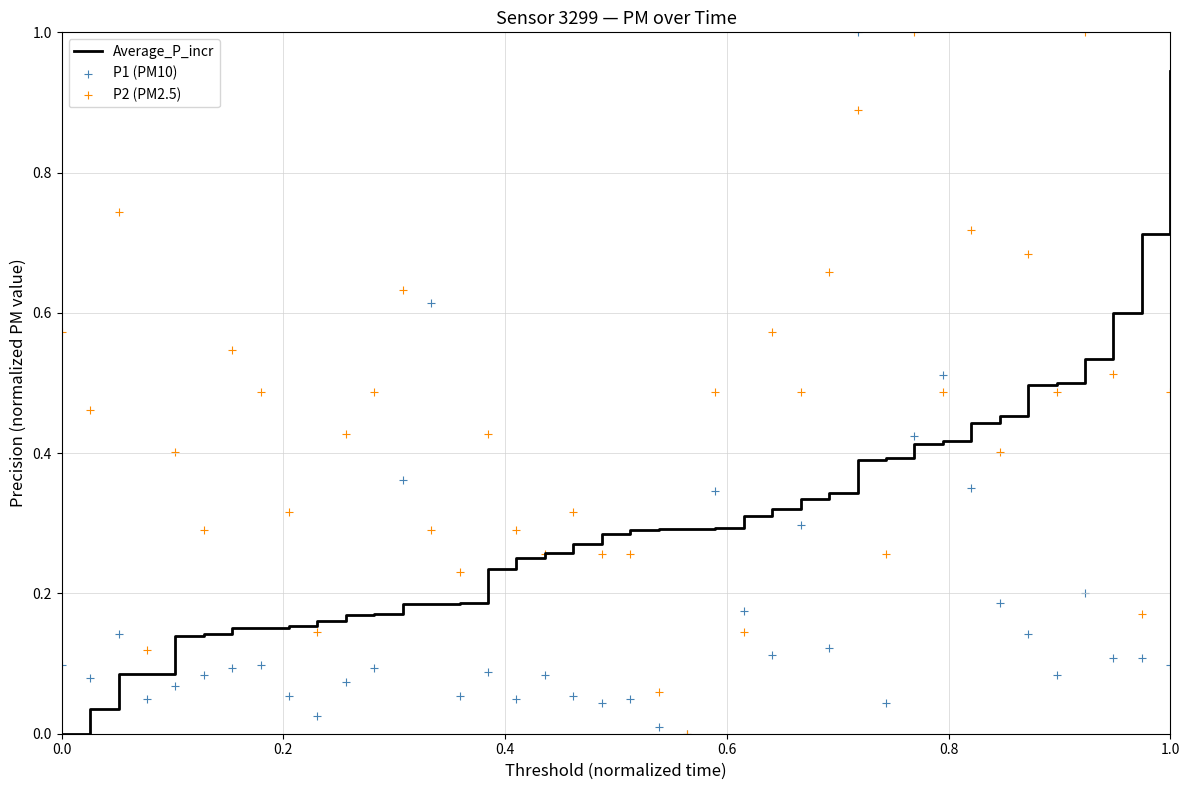

The Average_P_incr series shows 0.0 at 0.0. True or false?

True